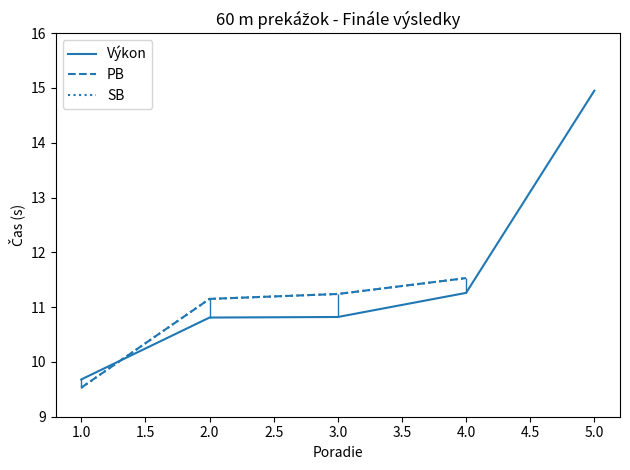

True or false: Výkon has a value of 15.8 at 2.0.

False